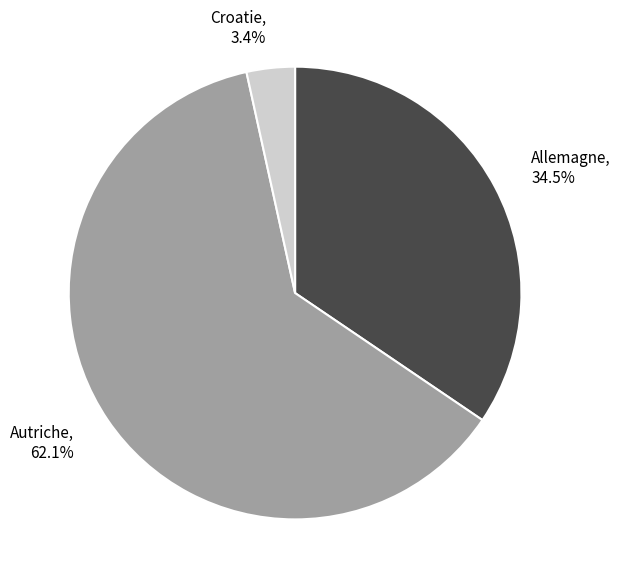

What is the smallest slice in the pie chart?

Croatie